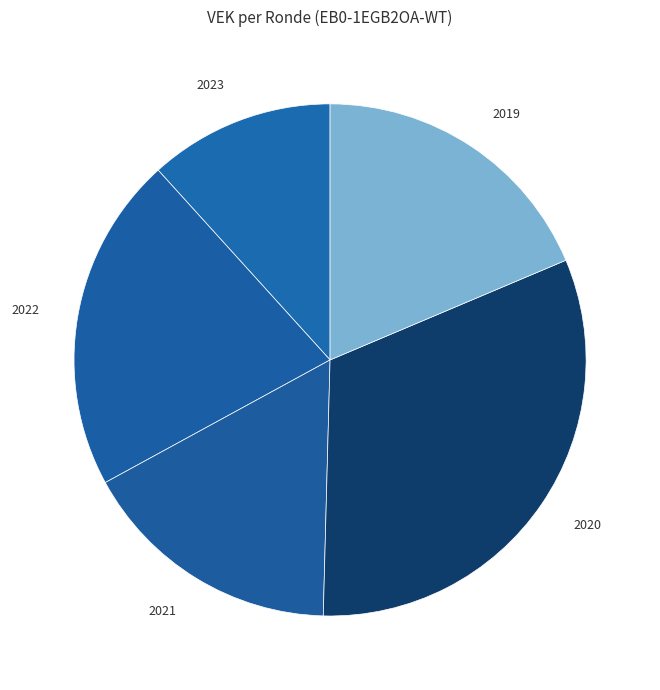

Is the sum of 2020 and 2021 greater than half?

No